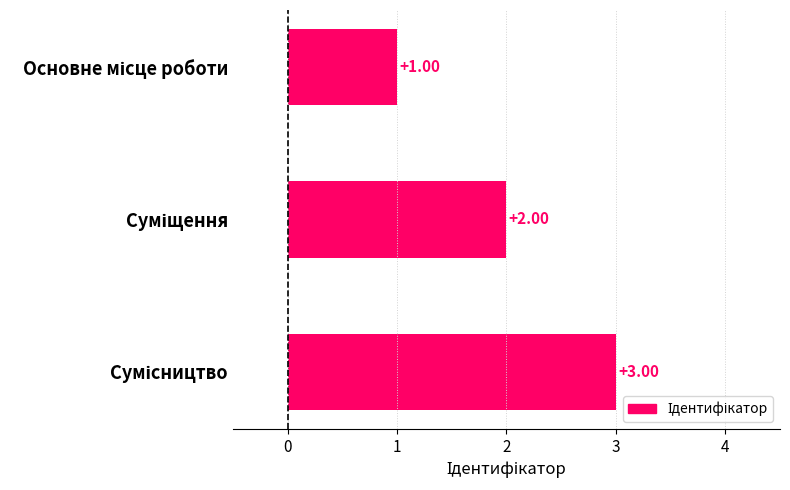

What is the sum of all values?

6